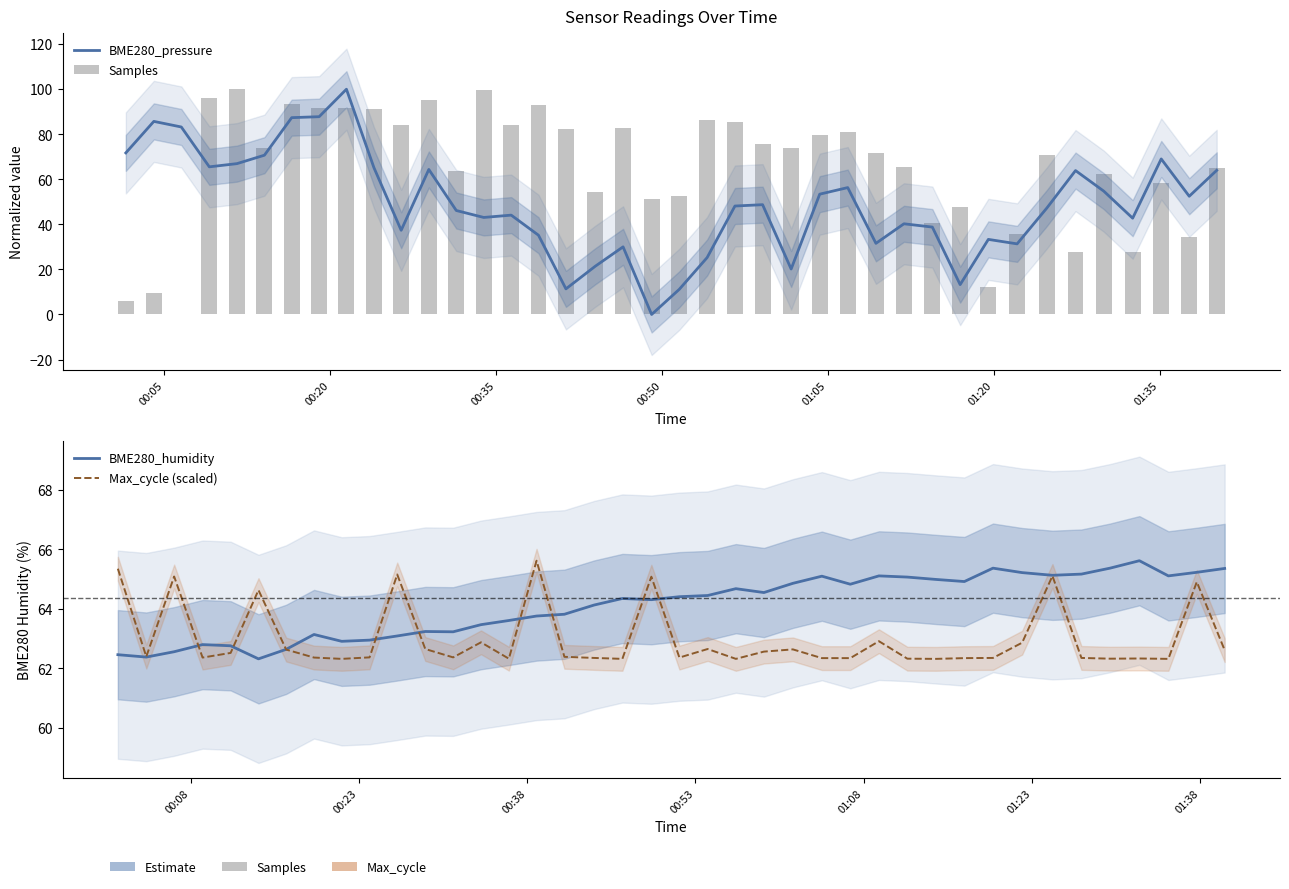

Is the value of Samples at 16 greater than the value of BME280_humidity at 24?

Yes